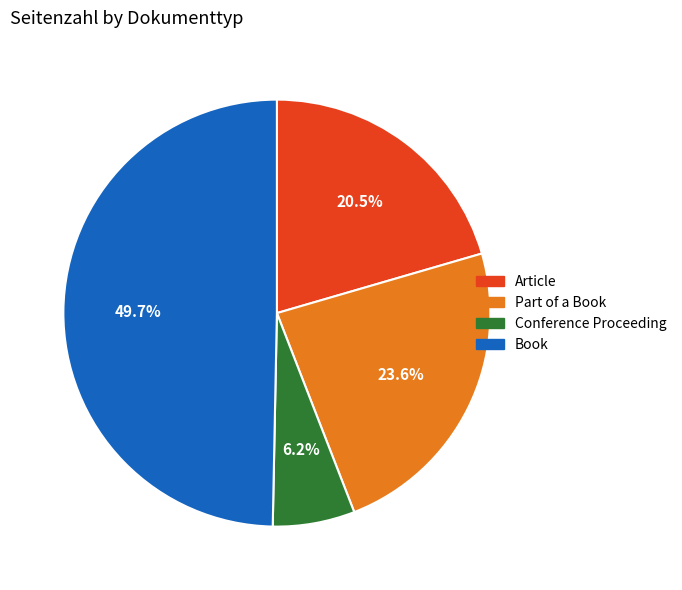

Is Article the majority of the pie?

No